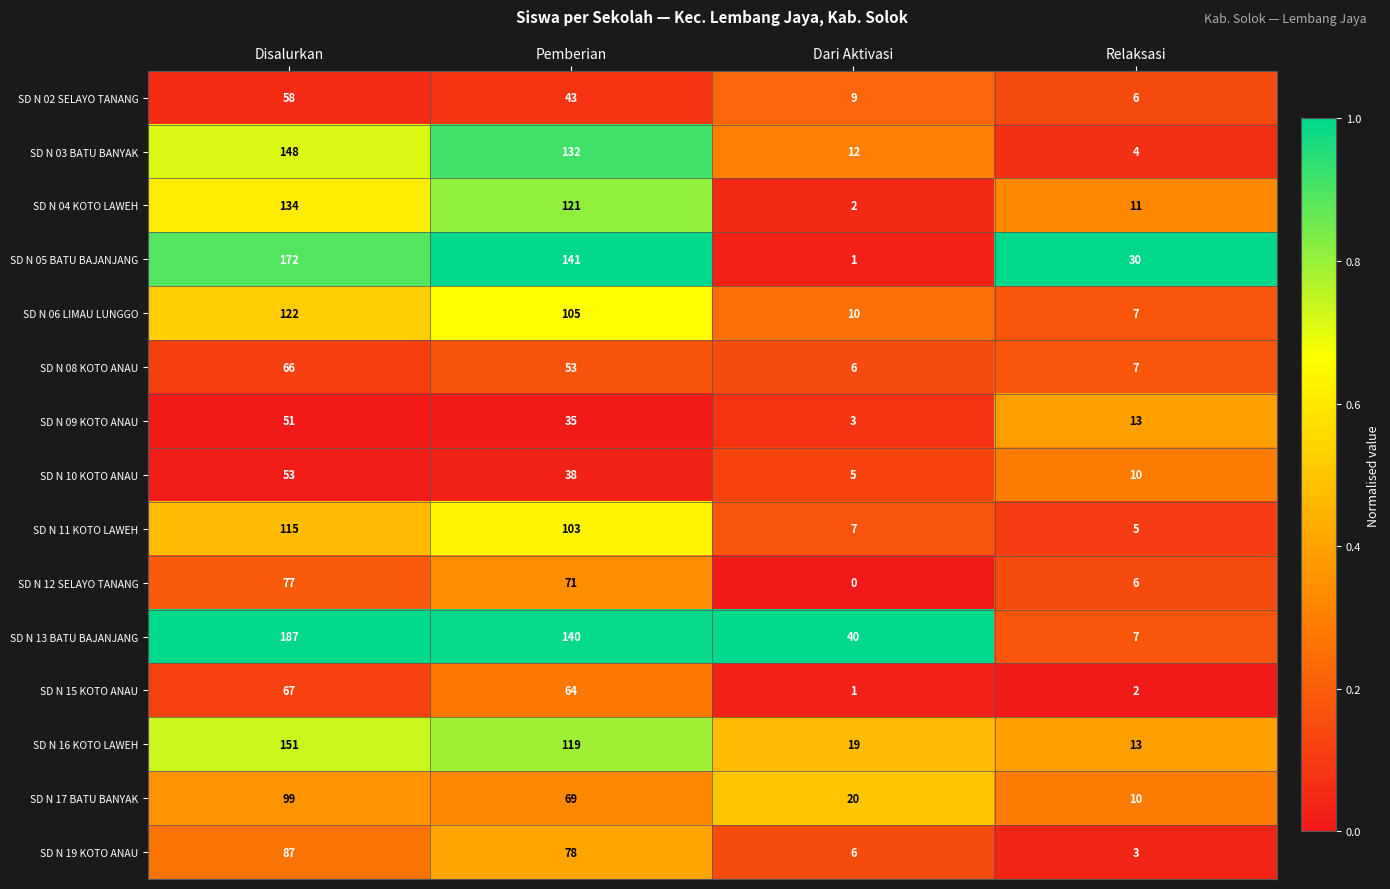

Which series changed the most between Pemberian and Relaksasi?

SD N 13 BATU BAJANJANG